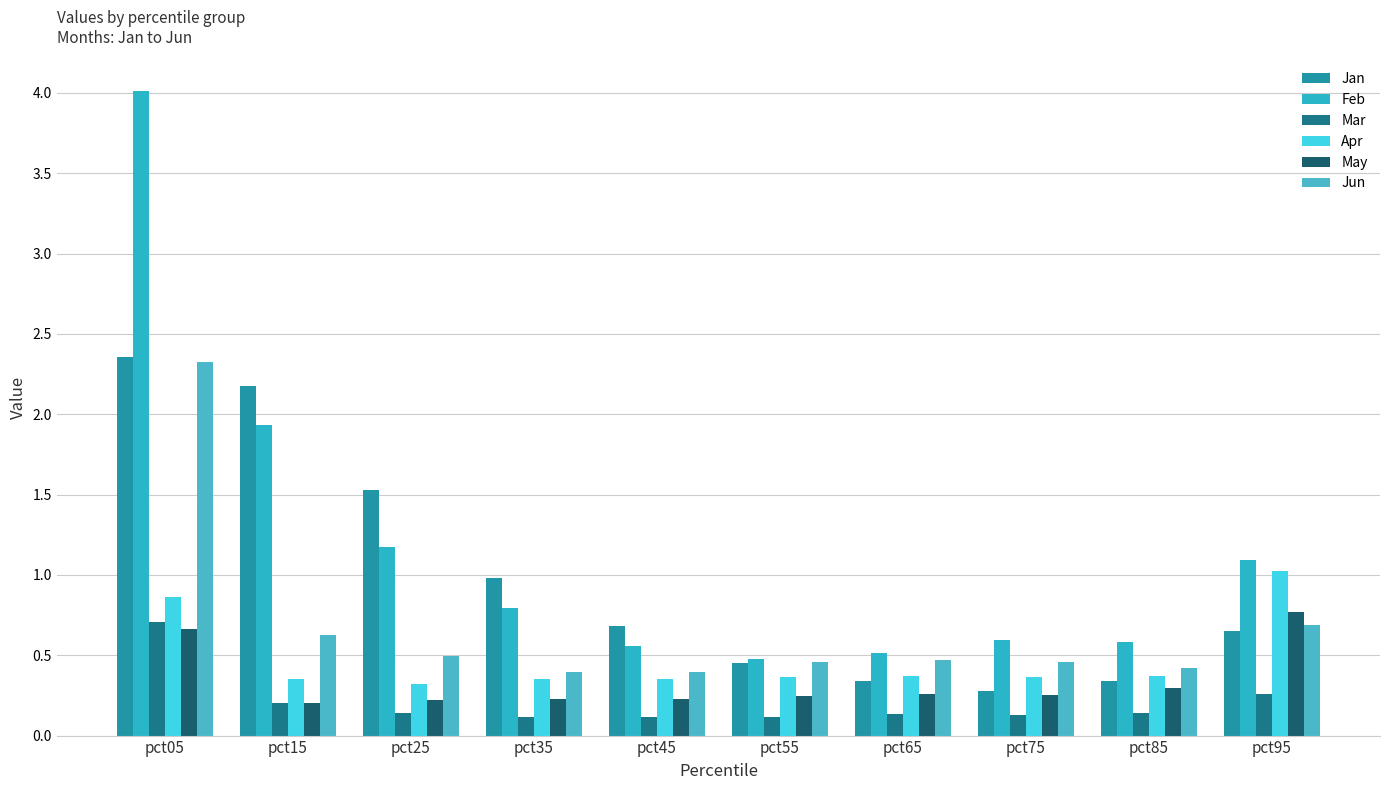

True or false: Jun has a value of 2.3 at pct05.

True